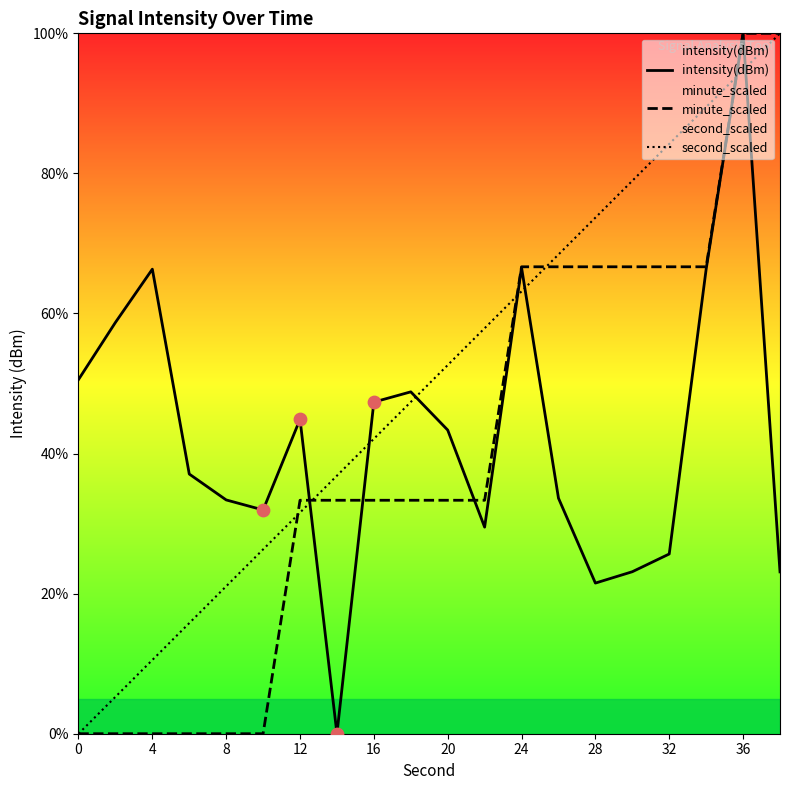

Which series has the largest Y range (max minus min)?

intensity(dBm)